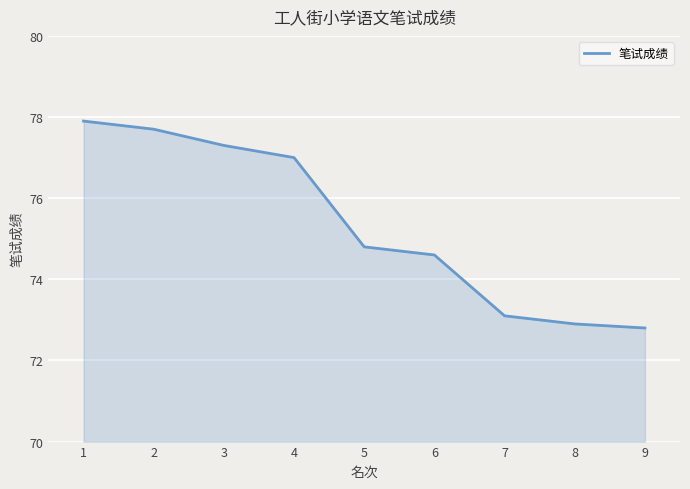

The chart shows a value of 74.6 at 6. True or false?

True